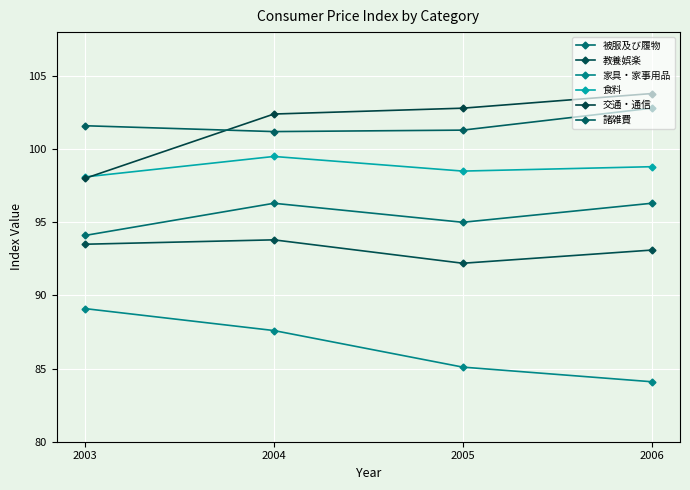

True or false: 被服及び履物 and 諸雑費 cross at least once.

False